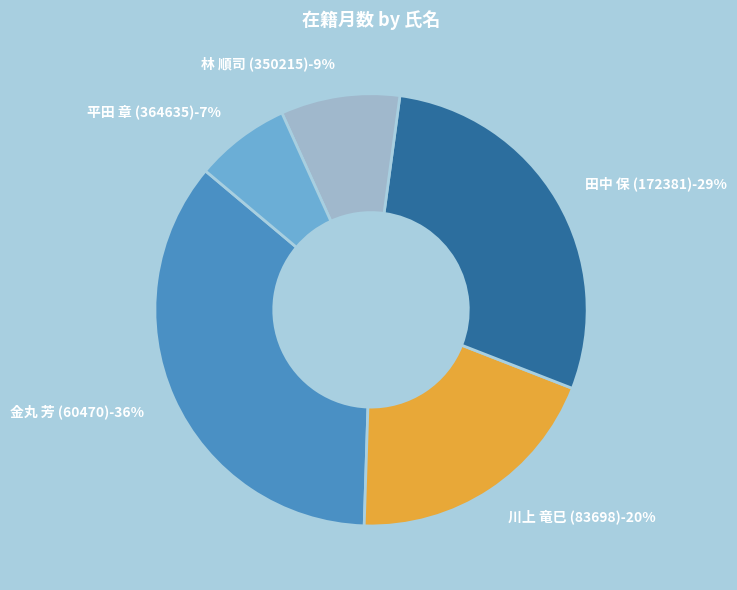

How many segments does this pie chart have?

5